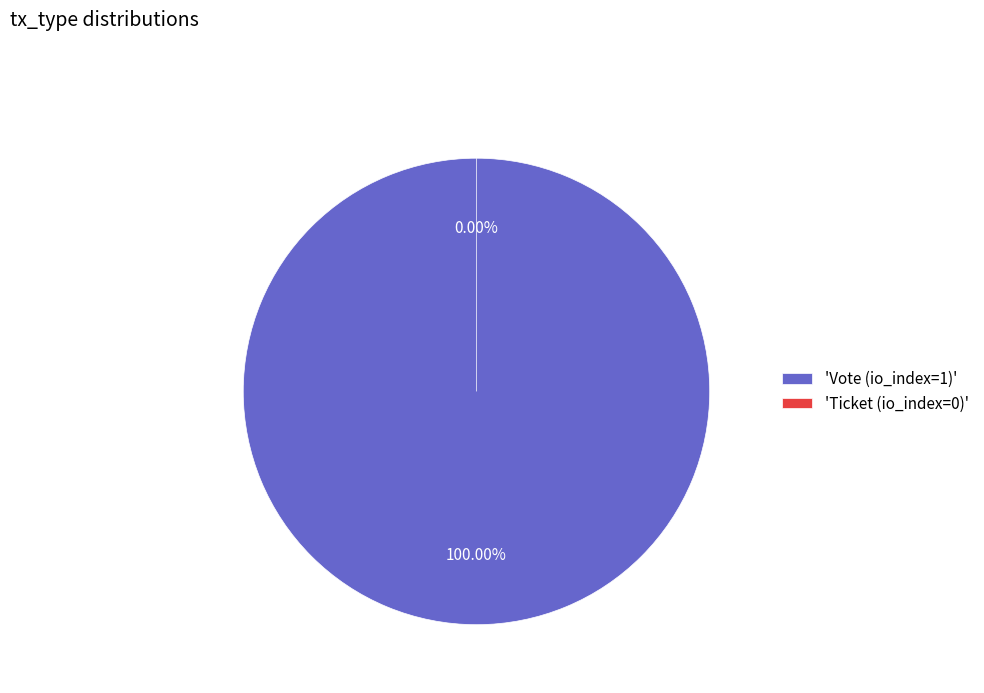

What is the smallest slice in the pie chart?

Ticket (io_index=0)